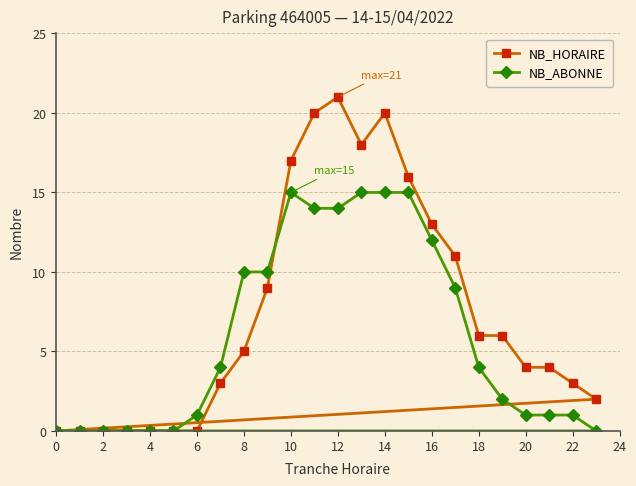

Reading left to right, transcribe all the data shown in this chart.

NB_HORAIRE: 0	0	0	0	0	0	0	3	5	9	17	20	21	18	20	16	13	11	6	6	4	4	3	2
NB_ABONNE: 0	0	0	0	0	0	1	4	10	10	15	14	14	15	15	15	12	9	4	2	1	1	1	0